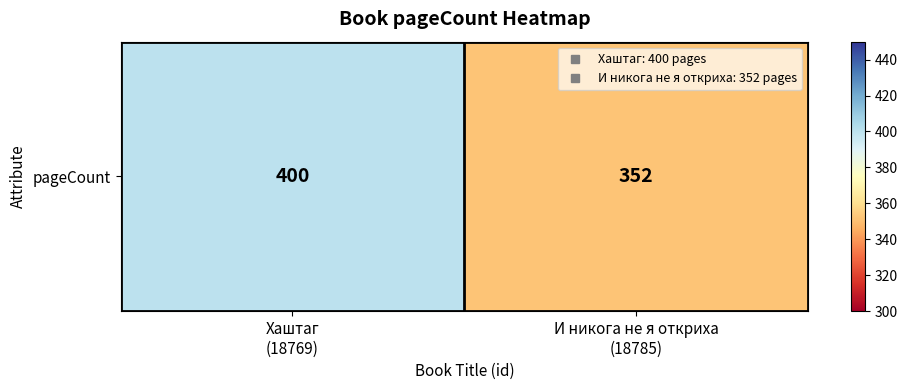

Which has a higher value, Хаштаг
(18769) or И никога не я откриха
(18785)?

Хаштаг
(18769)